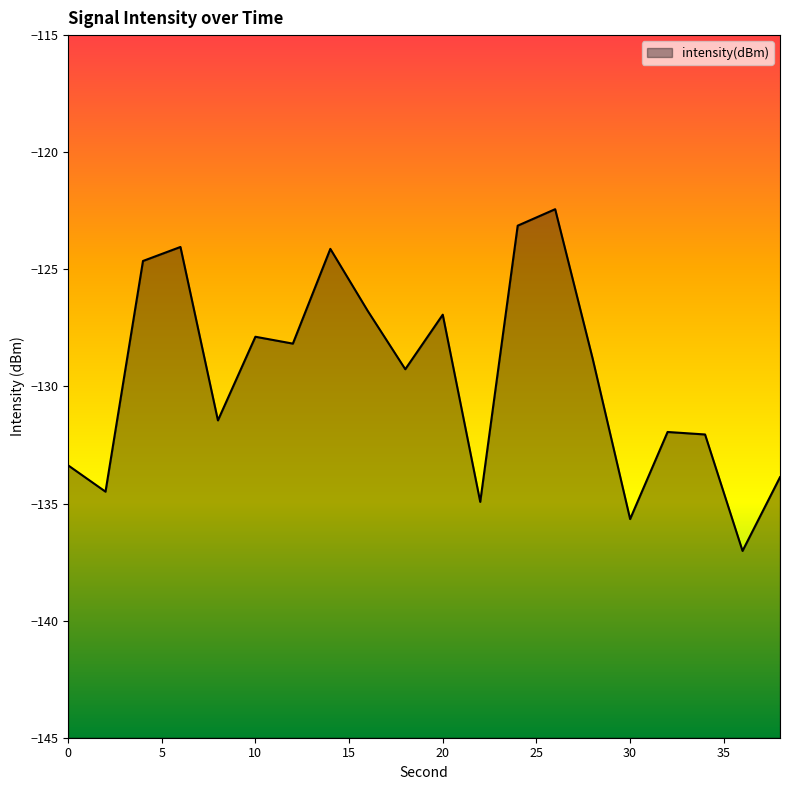

Reading right to left, what are all the values shown in this chart?

-133.9	-137.0	-132.1	-131.9	-135.7	-128.8	-122.4	-123.1	-134.9	-126.9	-129.3	-126.8	-124.1	-128.2	-127.9	-131.5	-124.0	-124.6	-134.5	-133.4